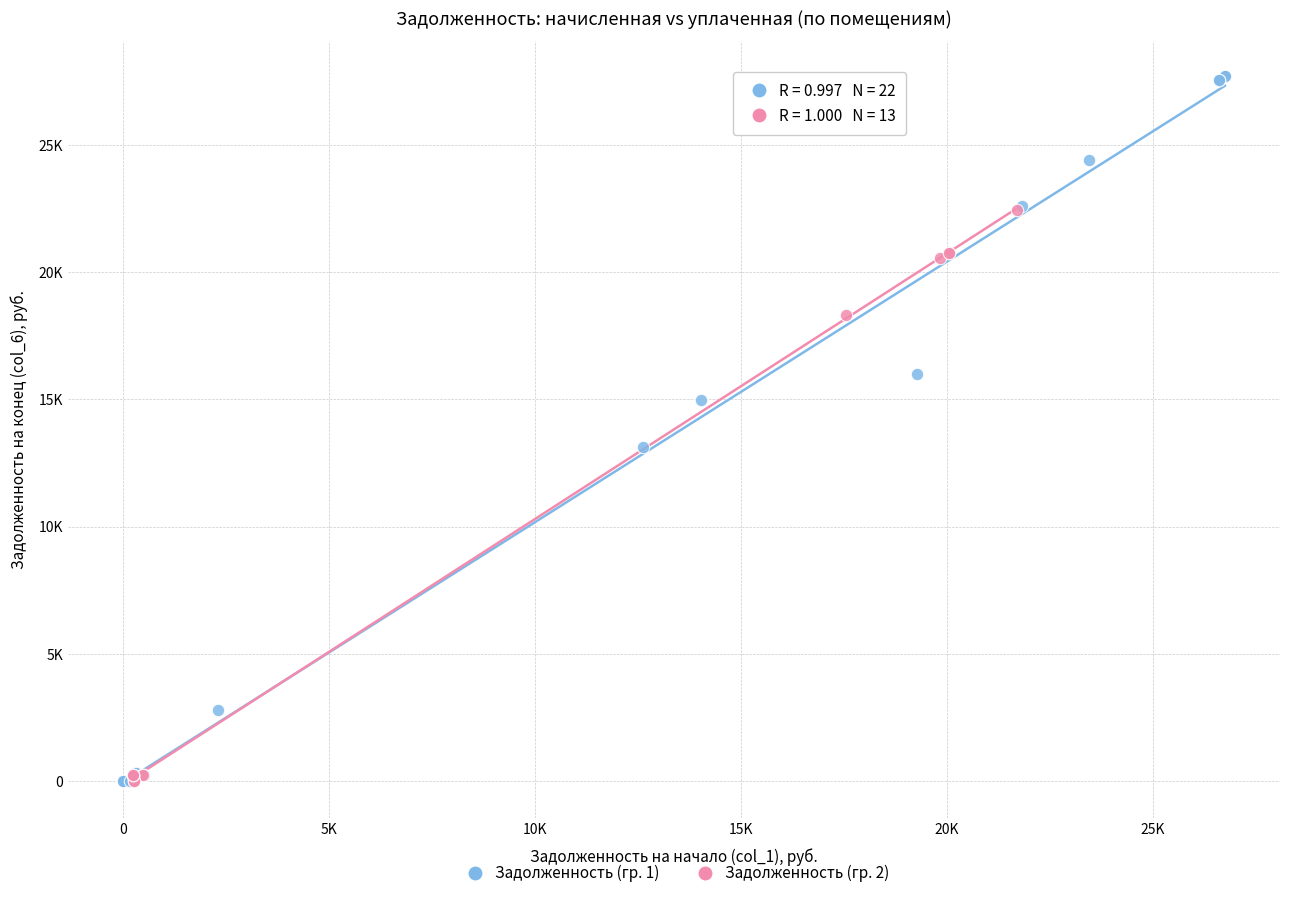

What are all the series names shown in the legend?

Задолженность (гр. 1), Задолженность (гр. 2)